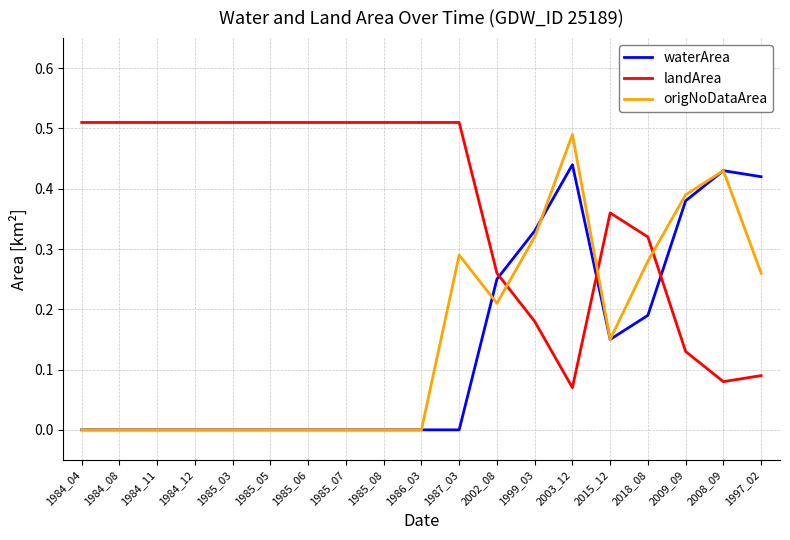

What position from the left is 1984_08?

2